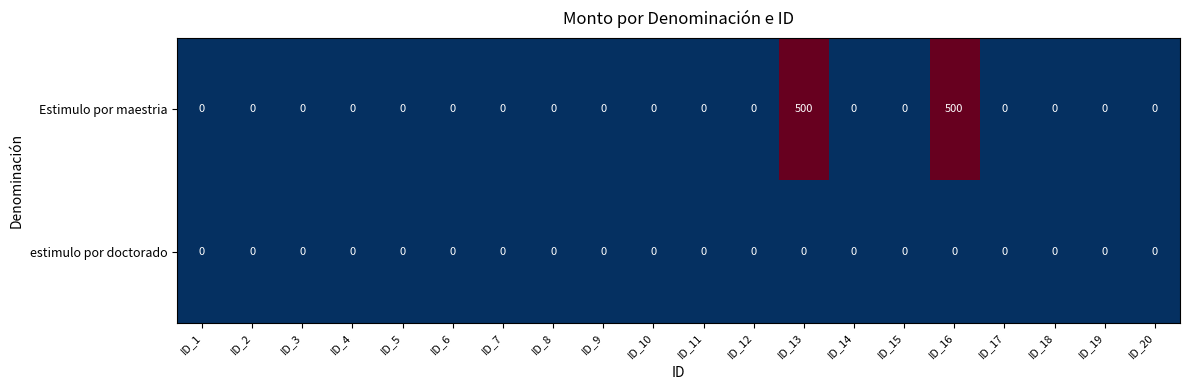

What is the highest value of the Estimulo por maestria series?

500